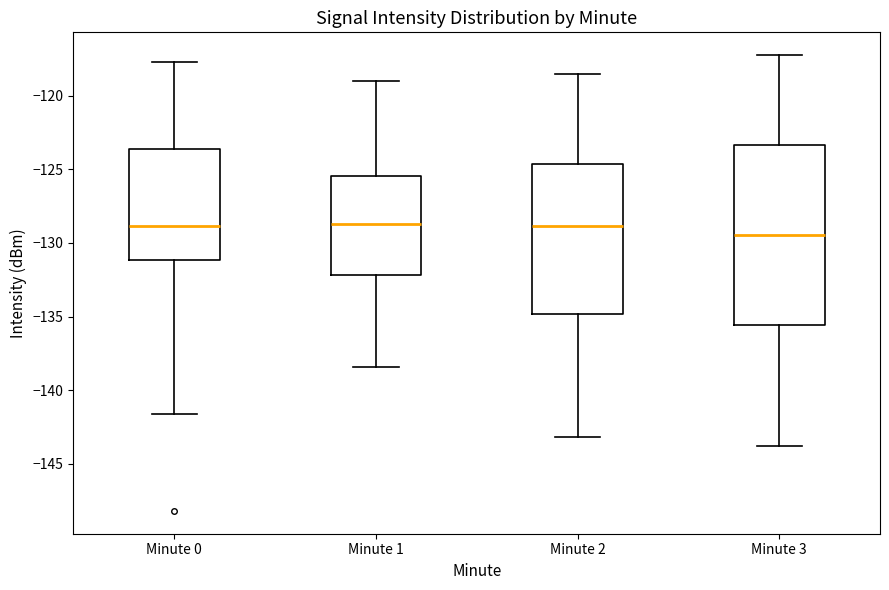

Reading left to right, transcribe this box plot: for each box, give where its median line is, the range the box spans, and where its two whiskers end, as read against the y-axis. The values are not printed on the chart, so give them approximately, as read against the axis.

Minute 0: median -129.0, box -131.0 to -123.5, whiskers -141.5 to -117.5
Minute 1: median -128.5, box -132.0 to -125.5, whiskers -138.5 to -119.0
Minute 2: median -129.0, box -135.0 to -124.5, whiskers -143.0 to -118.5
Minute 3: median -129.5, box -135.5 to -123.5, whiskers -144.0 to -117.0